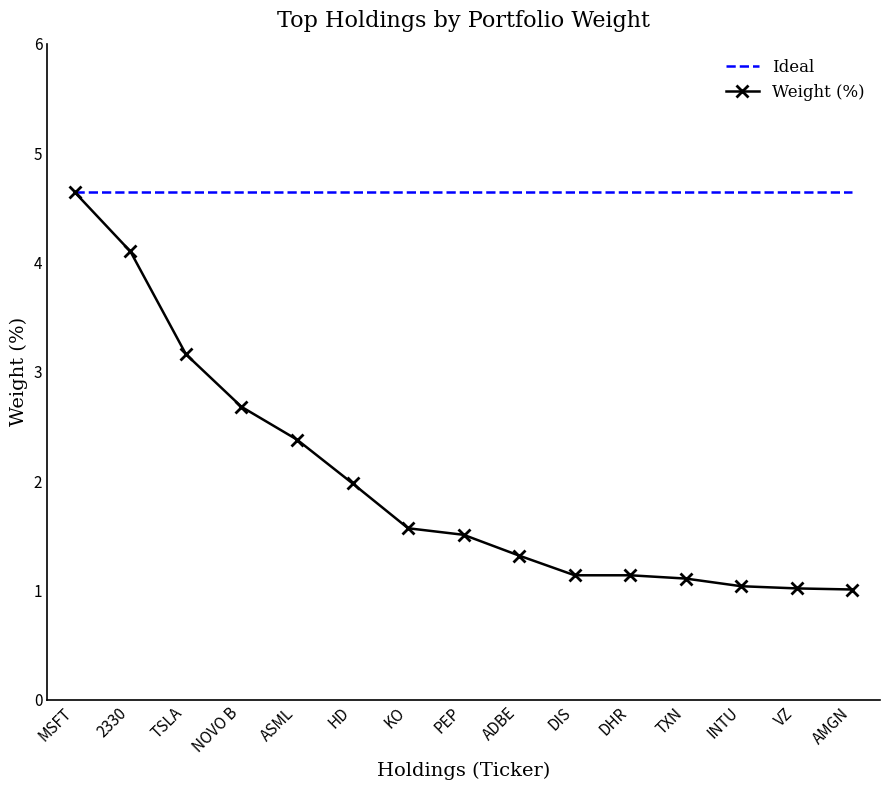

Rank the series by their average value, from highest to lowest.

Ideal, Weight (%)